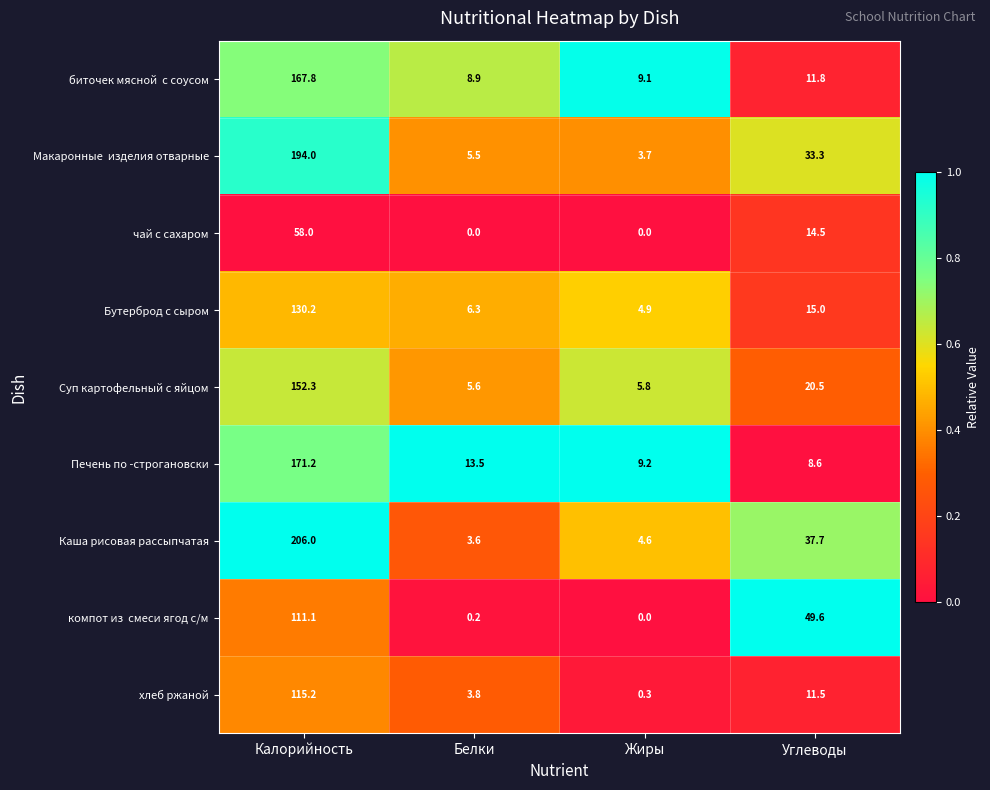

Where is Каша рисовая рассыпчатая nearest to the value 104?

Углеводы